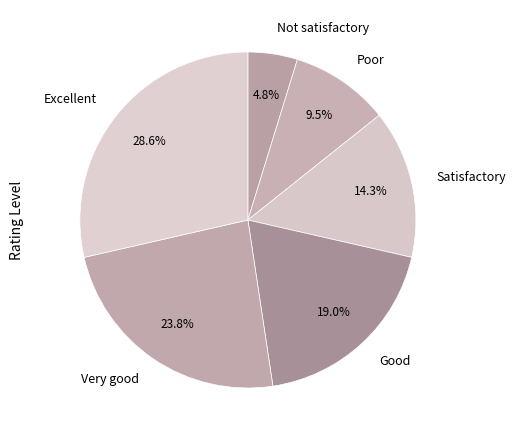

To the nearest percent, what is the combined percentage of Satisfactory and Not satisfactory?

19%